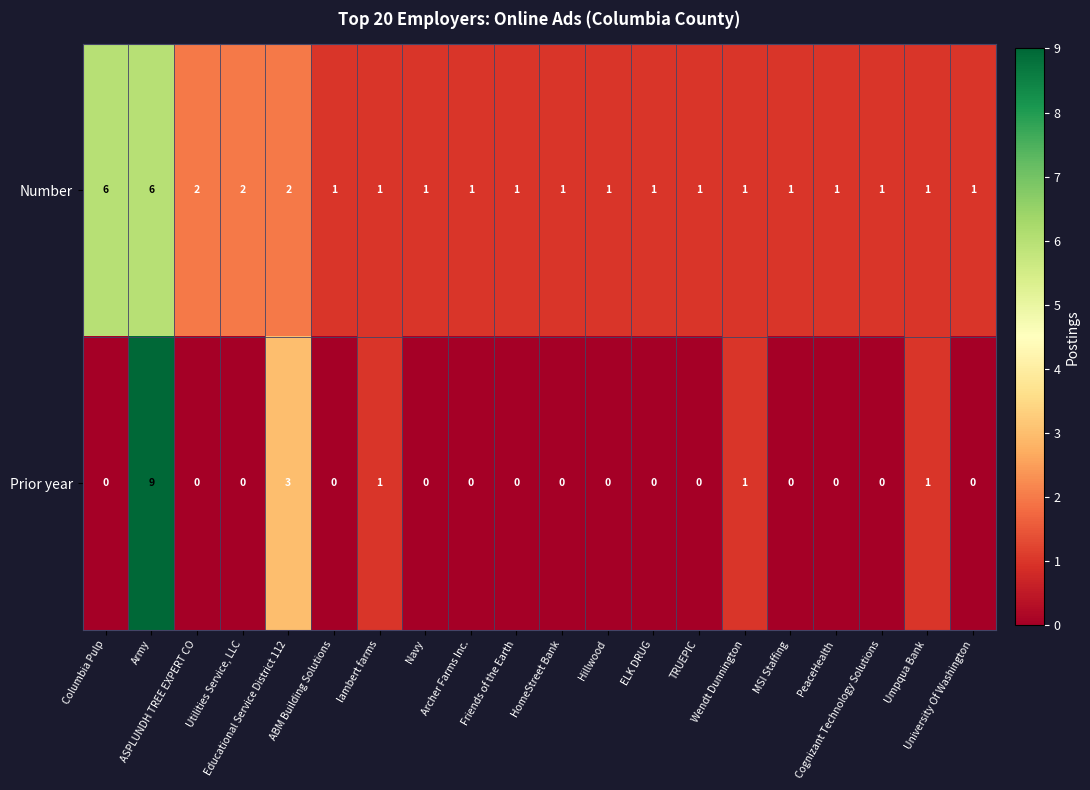

Count the Prior year values in the range 0 to 1.

18